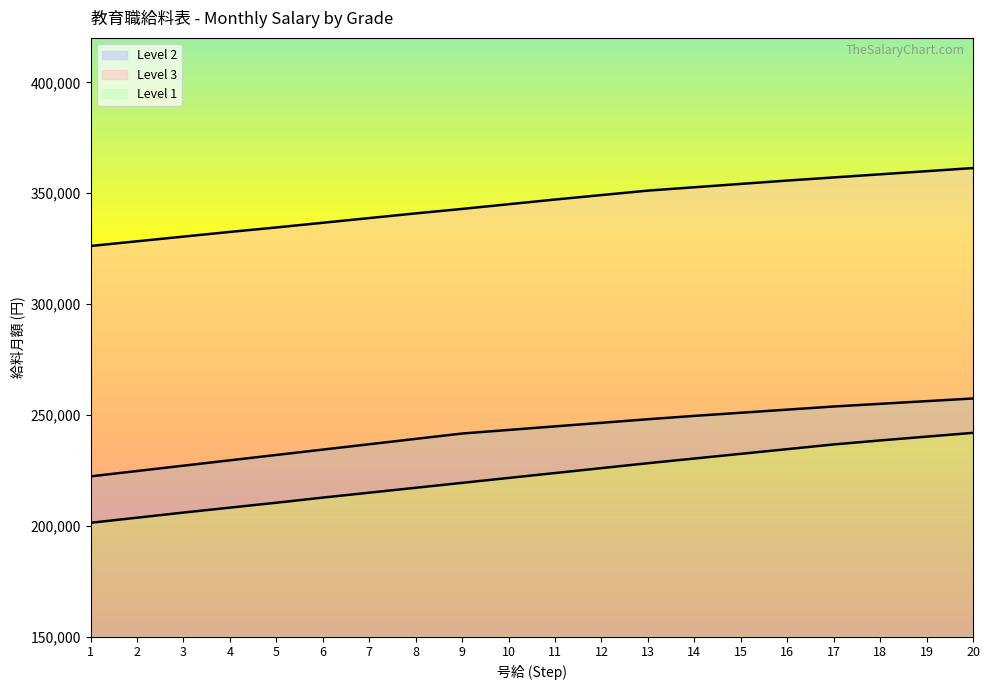

How many lines are shown in the chart?

3